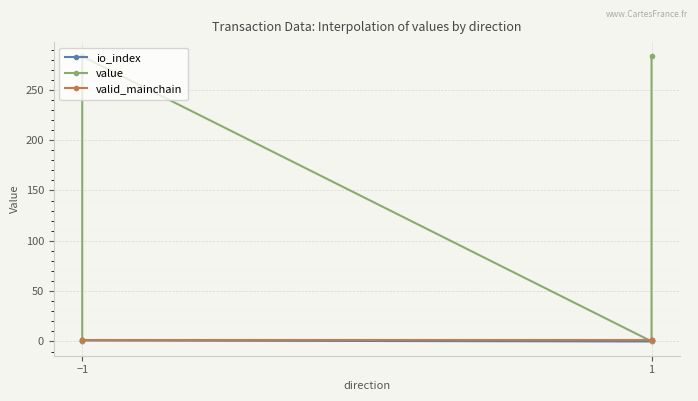

Reading right to left, transcribe all the data shown in this chart.

io_index: 1.0	0.0	1.0	0.0
value: 283.2	0.1	283.2	0.1
valid_mainchain: 1.0	1.0	1.0	1.0